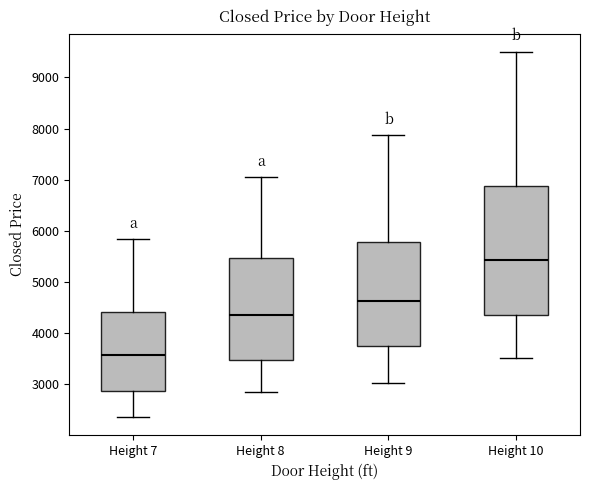

Comparing the boxes themselves (not the whiskers), which one is the tallest?

Height 10